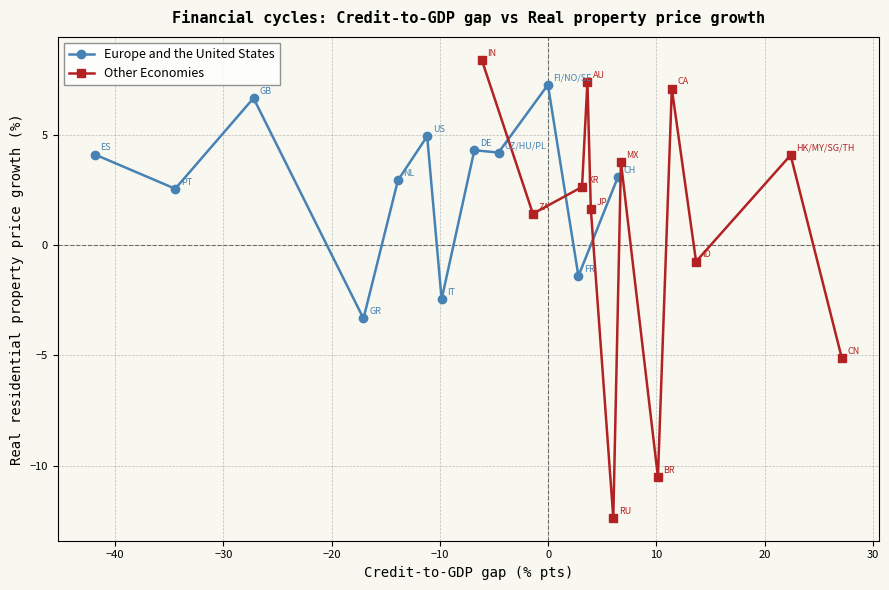

In Europe and the United States, how many points are lower than both neighbors (excluding endpoints)?

5